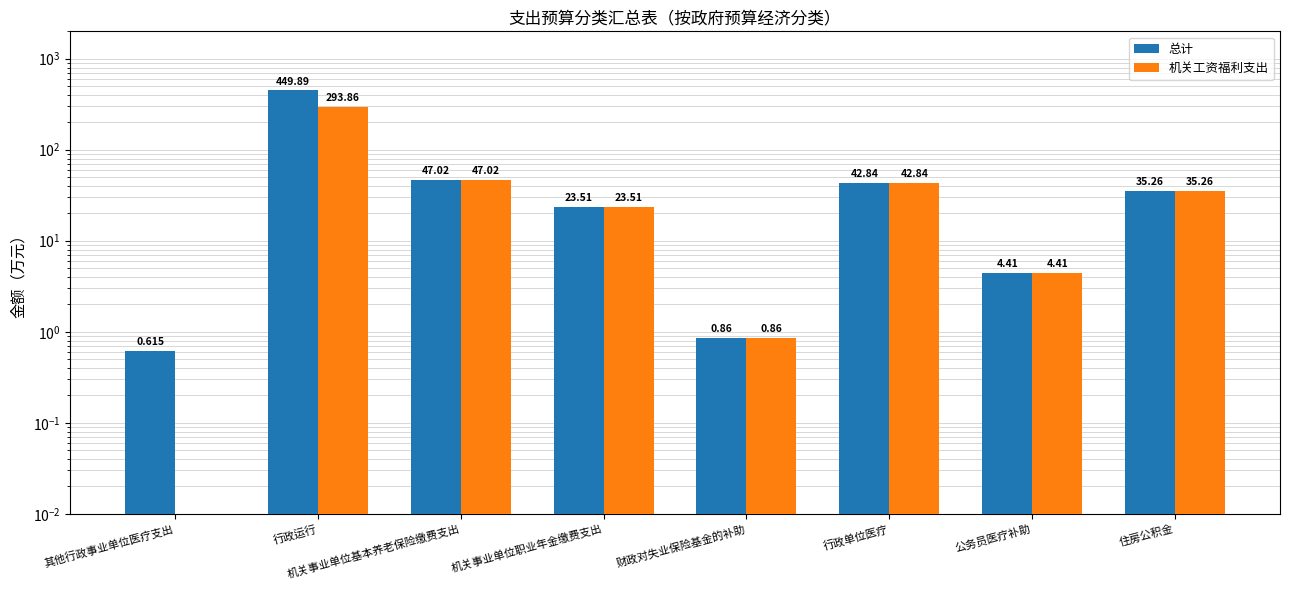

Which series has the largest total across all categories?

总计